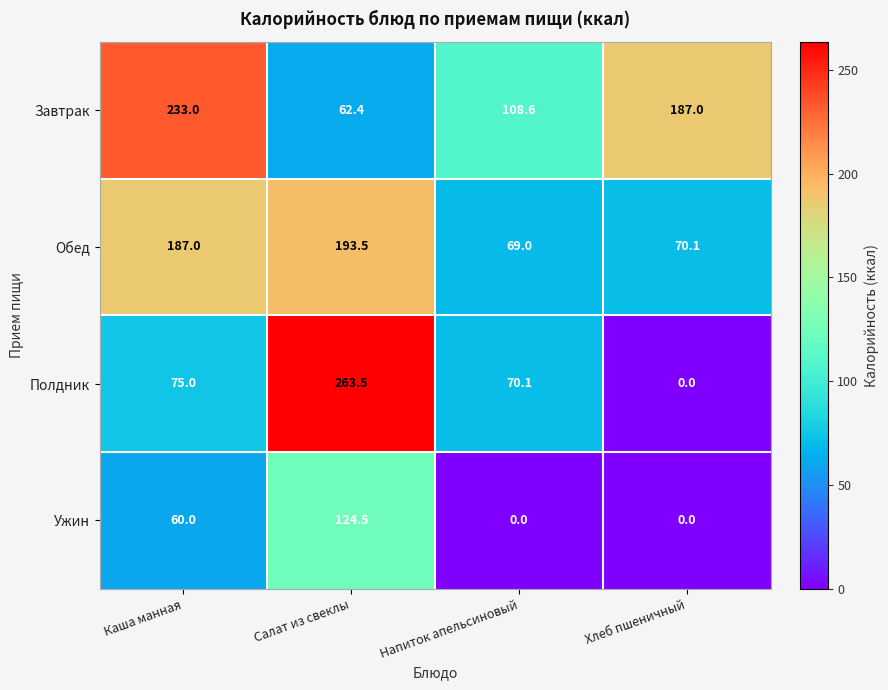

At how many categories does at least one series exceed 137?

3